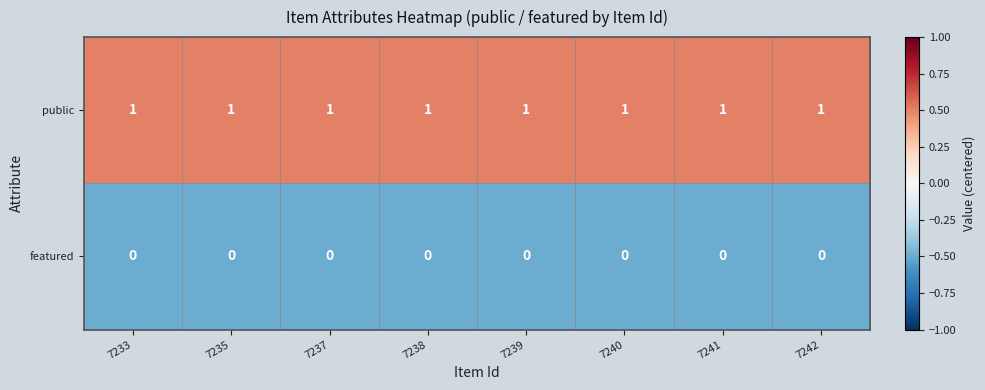

Is it true that featured equals 0 at 7235?

True